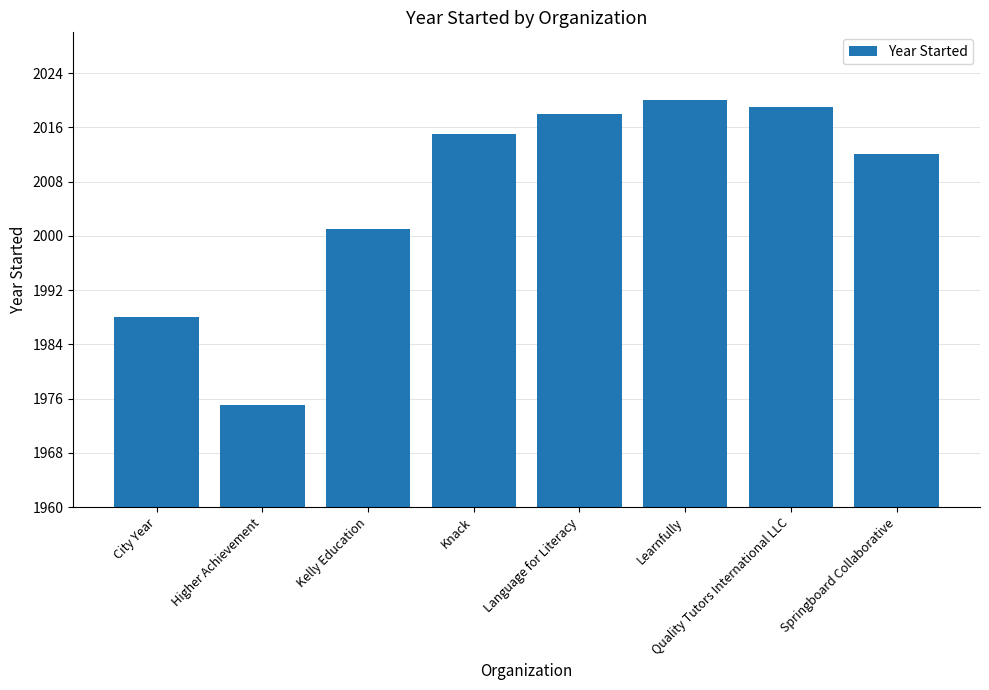

Reading left to right, what are all the values shown in this chart?

City Year=1988	Higher Achievement=1975	Kelly Education=2001	Knack=2015	Language for Literacy=2018	Learnfully=2020	Quality Tutors International LLC=2019	Springboard Collaborative=2012